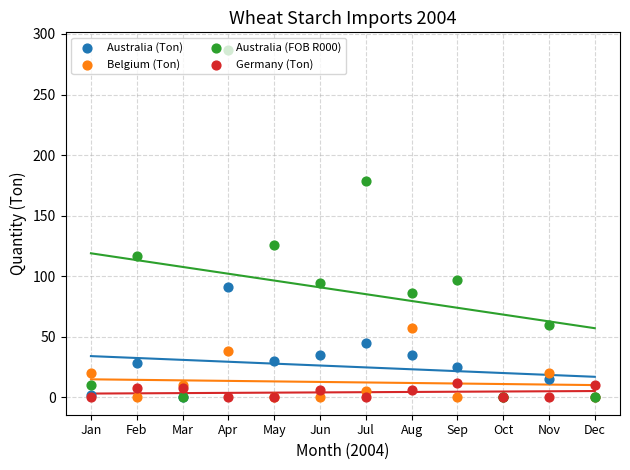

Which series has the largest total across all categories?

Australia (FOB R000)